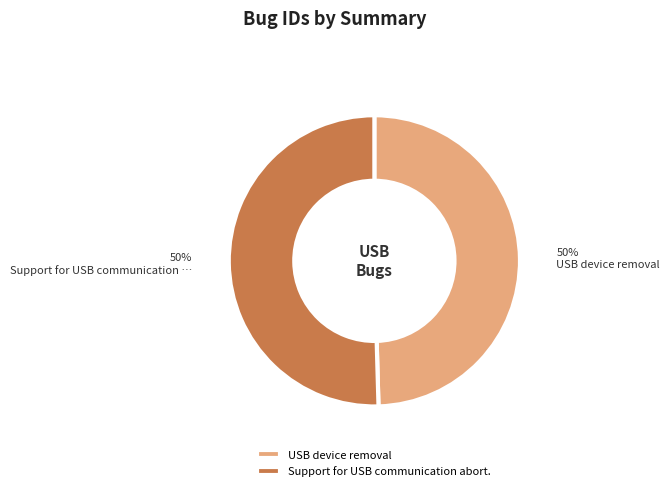

Is it true that USB device removal is 50% of the pie?

True